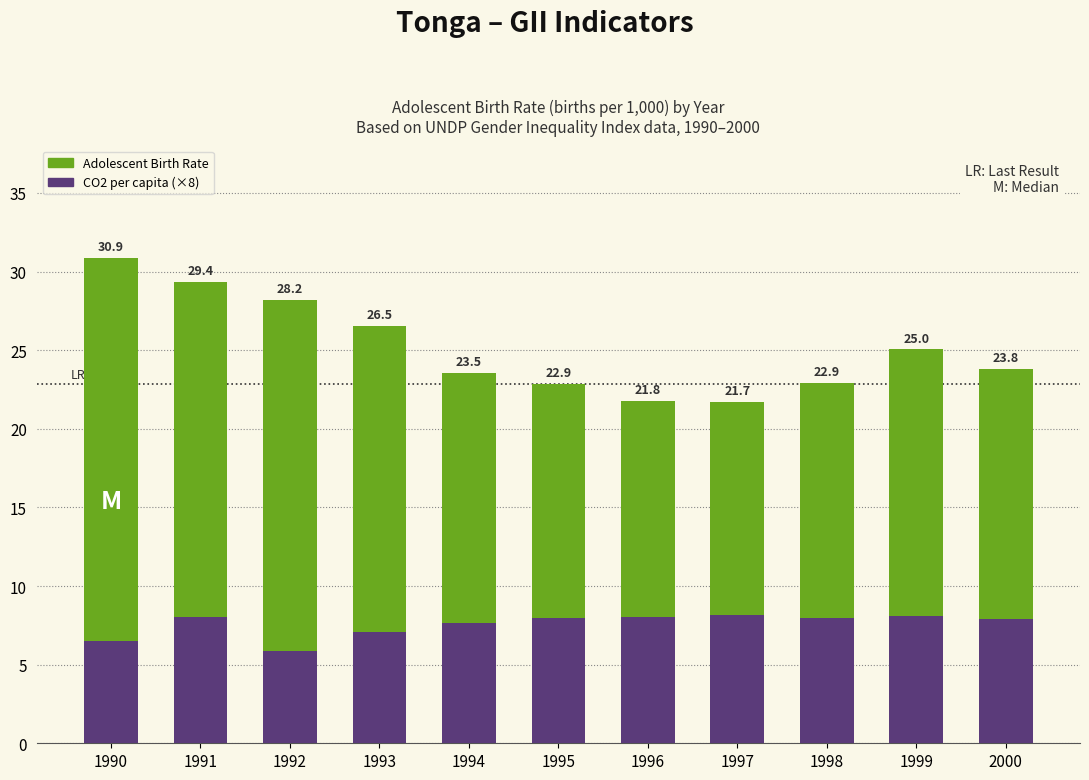

Between 1992 and 2000, which series saw the biggest shift?

Adolescent Birth Rate